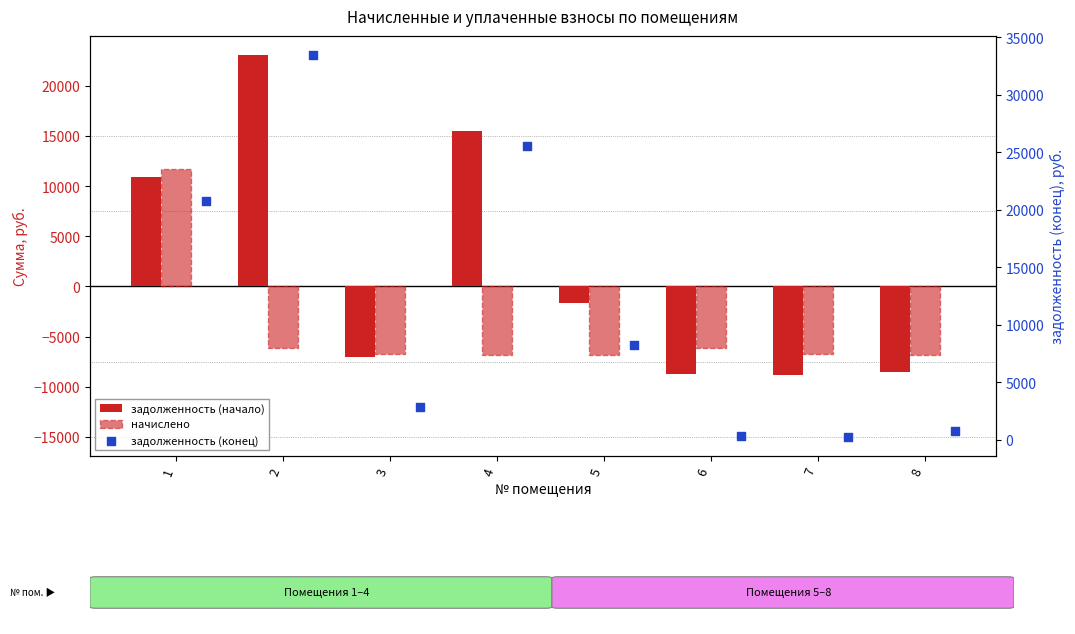

What are all the series names shown in the legend?

задолженность (начало), начислено, задолженность (конец)